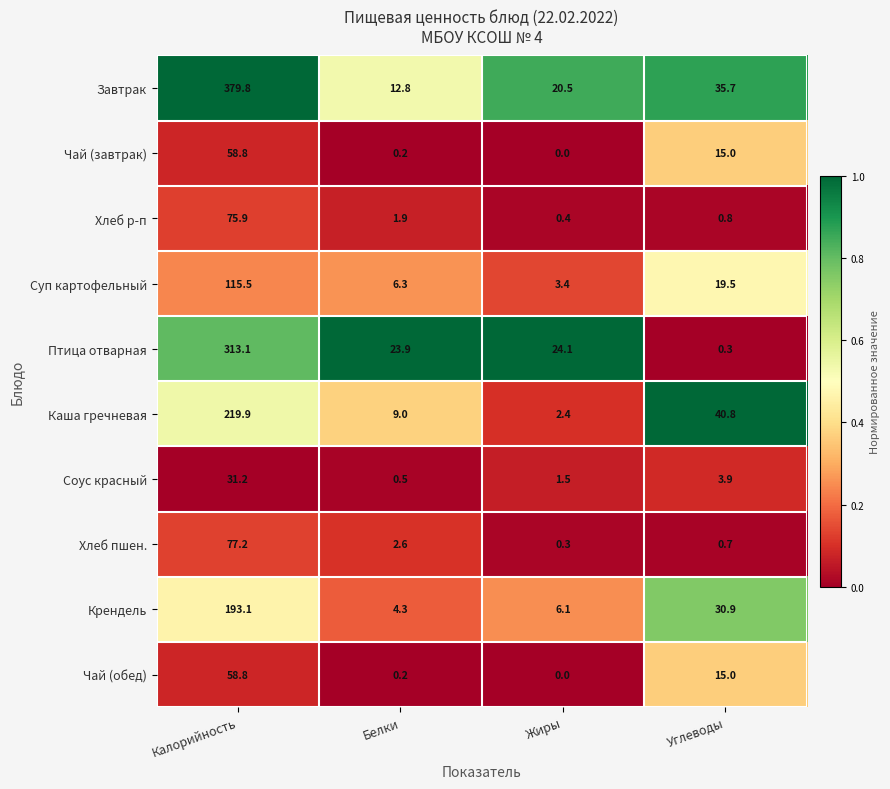

Rank the categories by Птица отварная value from lowest to highest.

Углеводы, Белки, Жиры, Калорийность